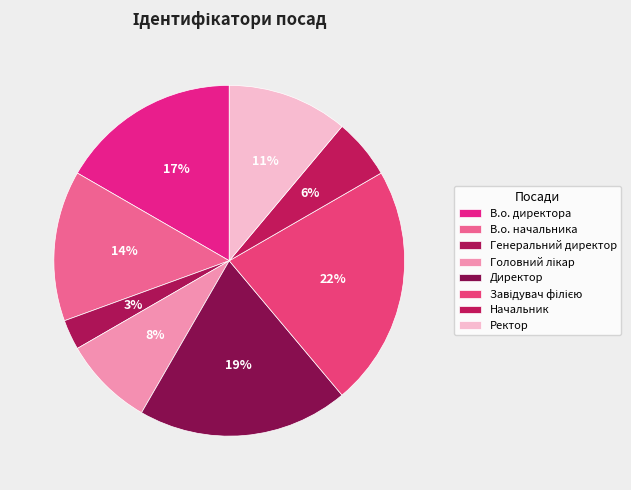

True or false: Головний лікар accounts for 16% of the total.

False